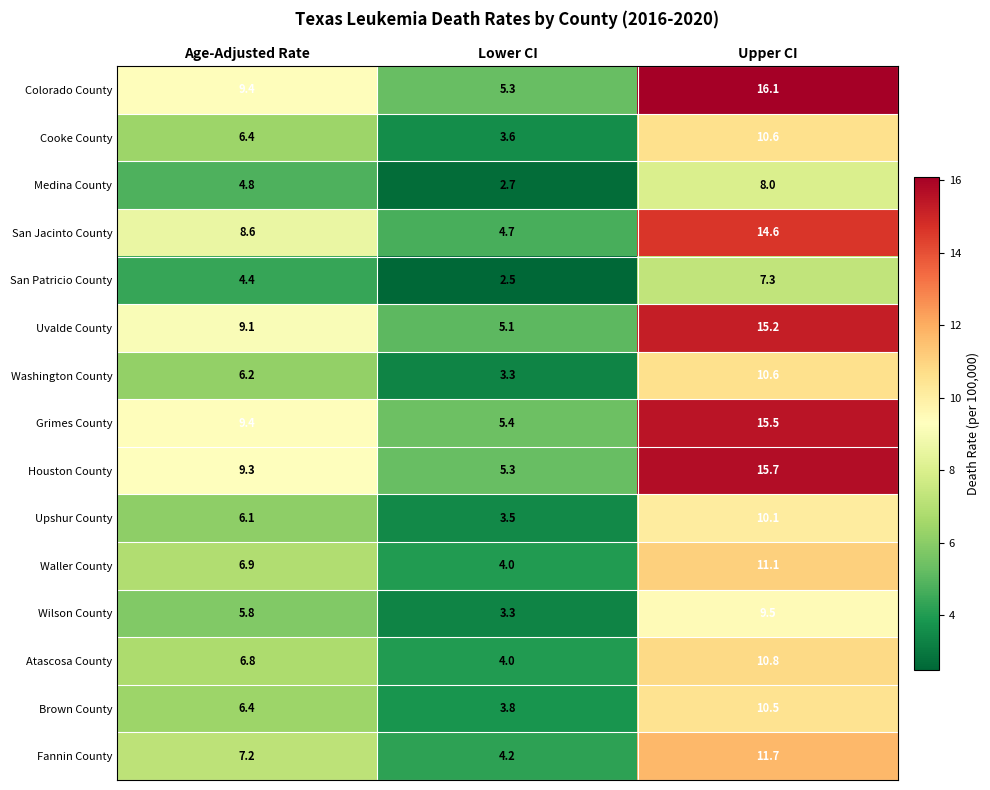

List the labels in order of San Jacinto County value, smallest first.

Lower CI, Age-Adjusted Rate, Upper CI